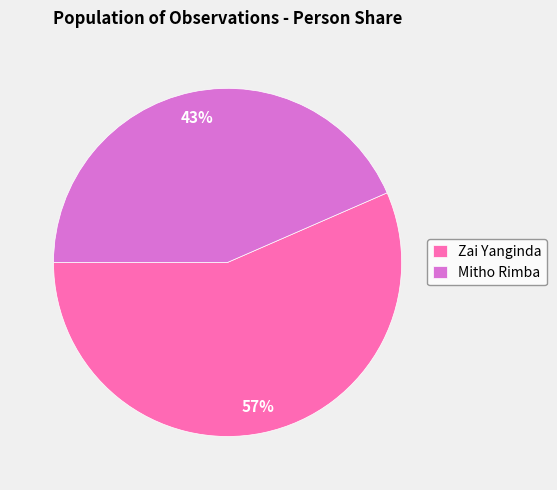

Rank the categories by value from highest to lowest.

Zai Yanginda, Mitho Rimba